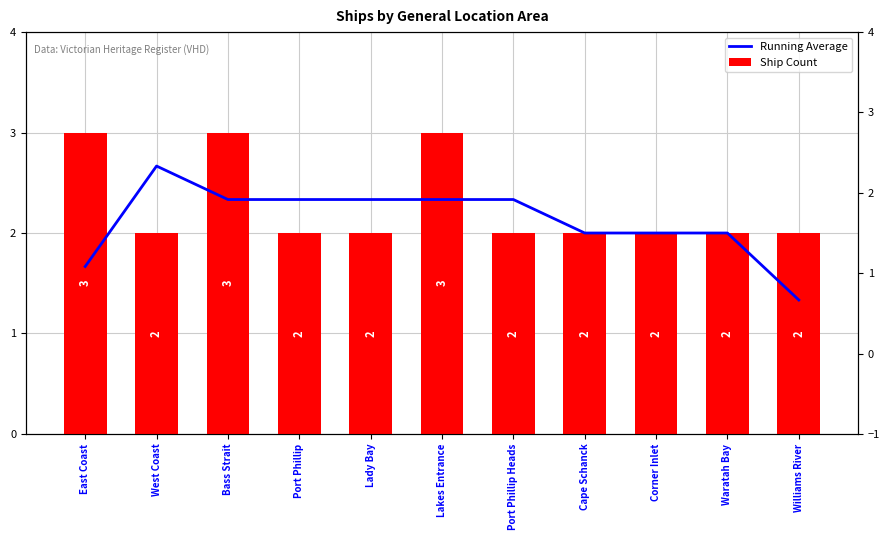

Between Bass Strait and Williams River, which is larger?

Bass Strait